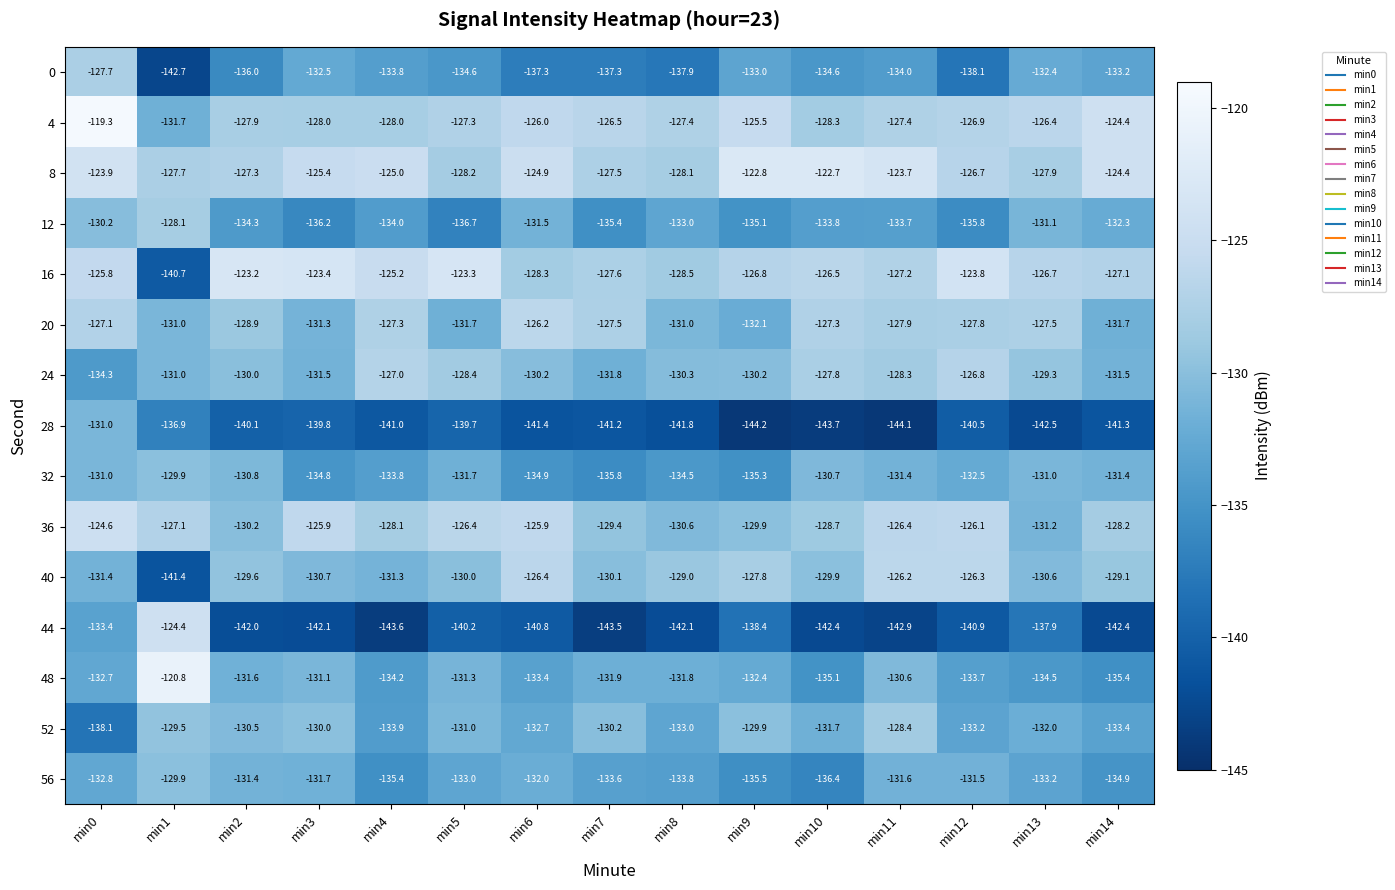

What is the minimum value for 56?

-136.4